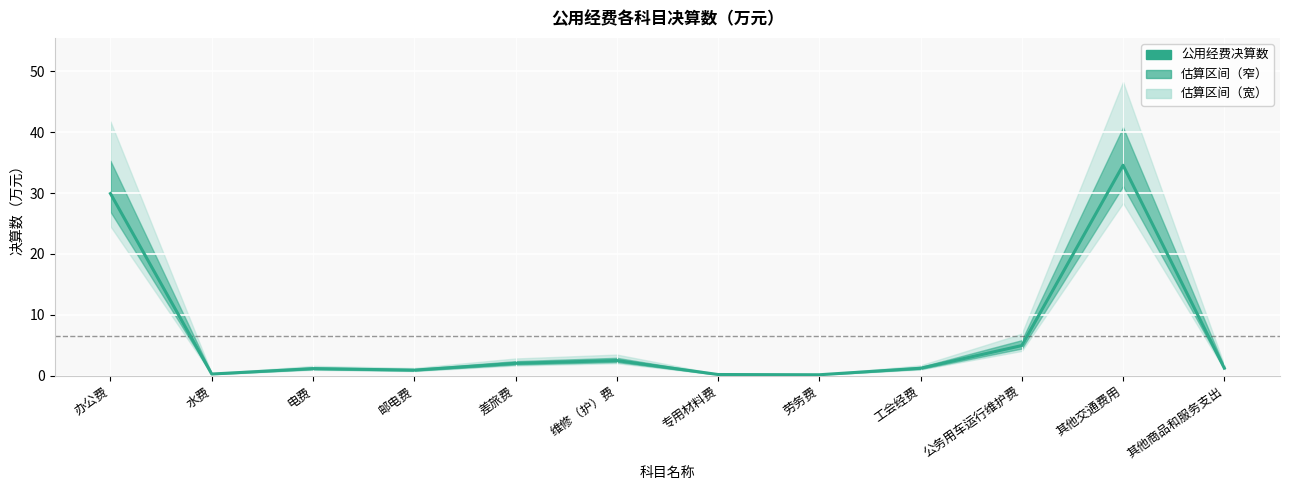

Reading left to right, list all the values displayed in this chart.

办公费=29.9	水费=0.2	电费=1.1	邮电费=0.9	差旅费=2.0	维修（护）费=2.5	专用材料费=0.2	劳务费=0.1	工会经费=1.2	公务用车运行维护费=4.9	其他交通费用=34.6	其他商品和服务支出=1.2